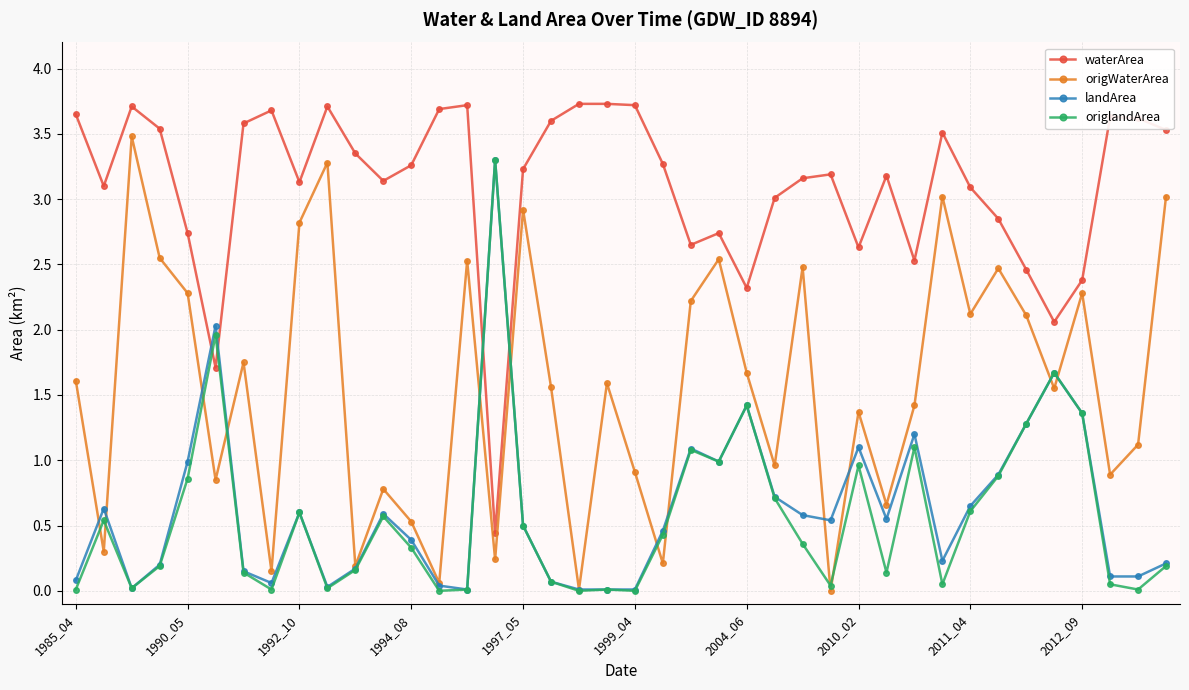

In origWaterArea, how many points are lower than both neighbors (excluding endpoints)?

14